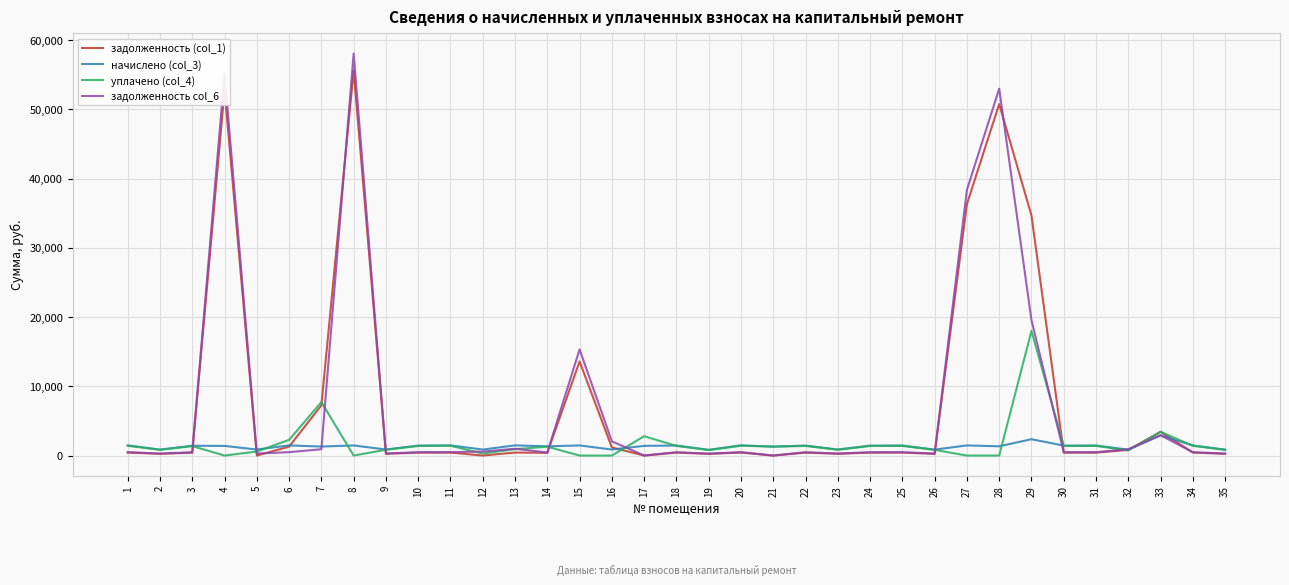

At which category is the sum across all series the highest?

8